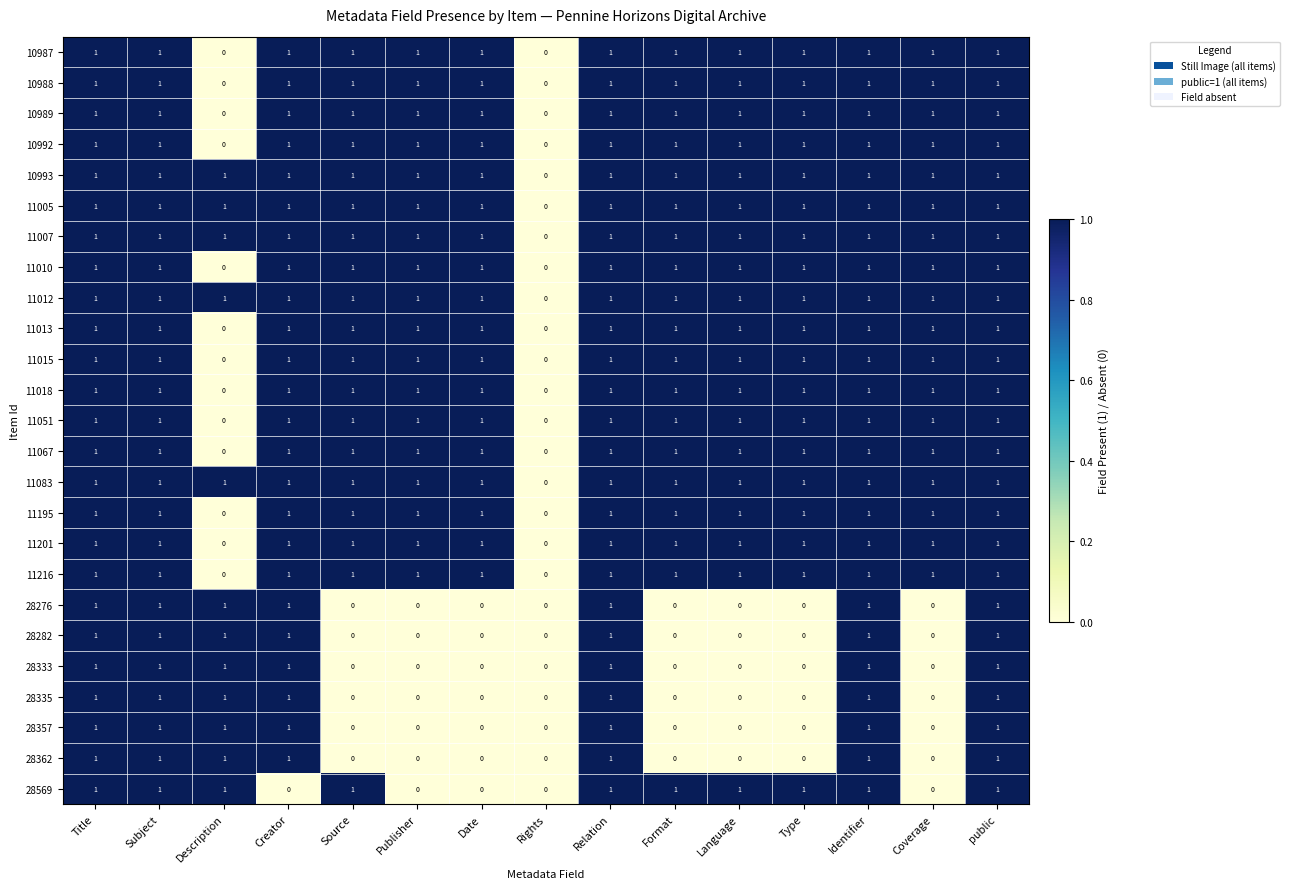

What is the sum of all 28333 values?

7